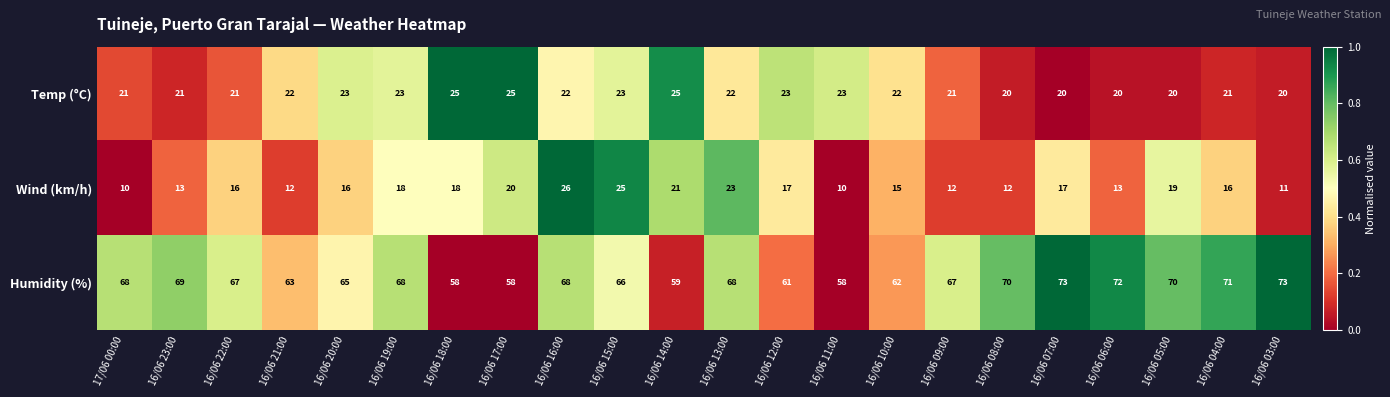

The value of Humidity (%) at 16/06 23:00 is 69. True or false?

True